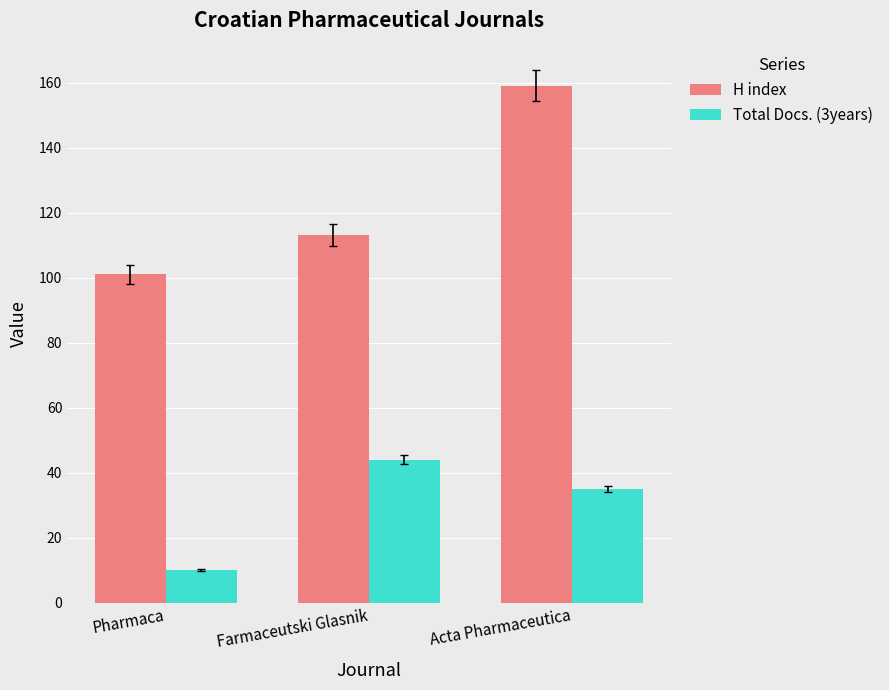

List the labels in order of H index value, largest first.

Acta Pharmaceutica, Farmaceutski Glasnik, Pharmaca